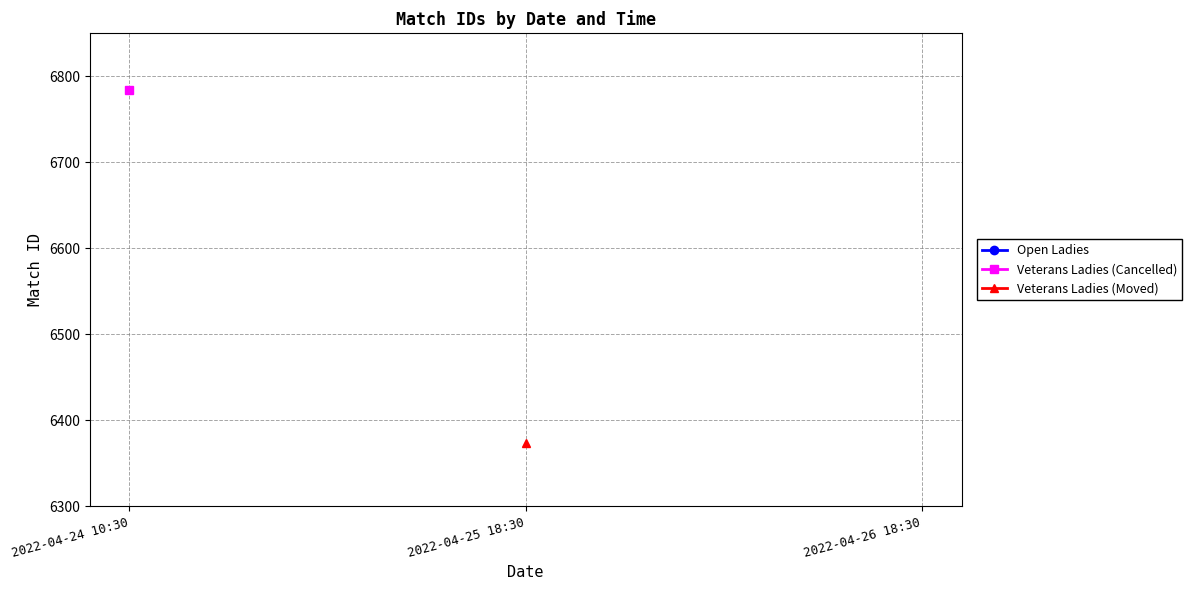

What are all the series names shown in the legend?

Open Ladies, Veterans Ladies (Cancelled), Veterans Ladies (Moved)